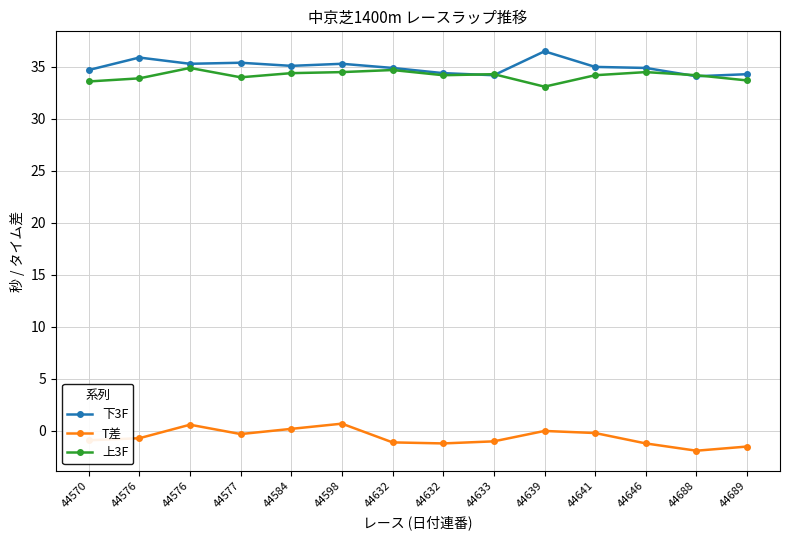

Rank the categories by 上3F value from highest to lowest.

44576, 44632, 44598, 44646, 44584, 44633, 44632, 44641, 44688, 44577, 44576, 44689, 44570, 44639